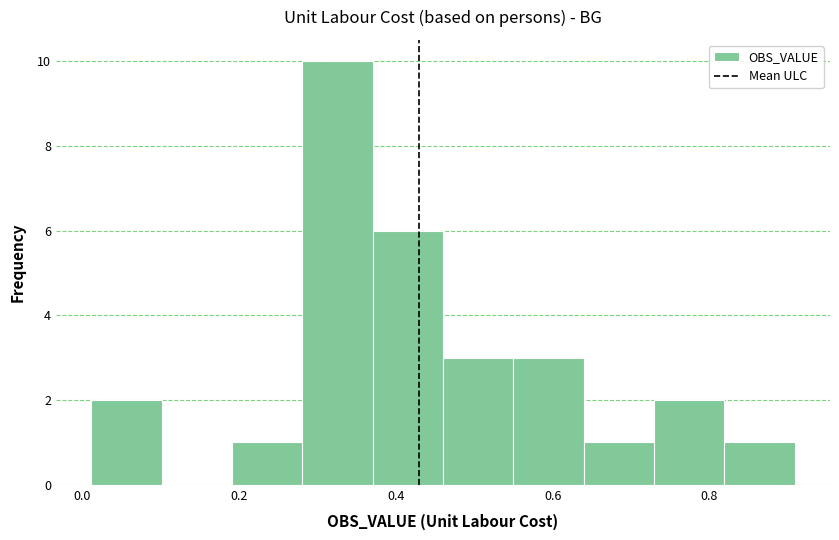

Over which range of the x-axis is the bar tallest?

0.28 to 0.38